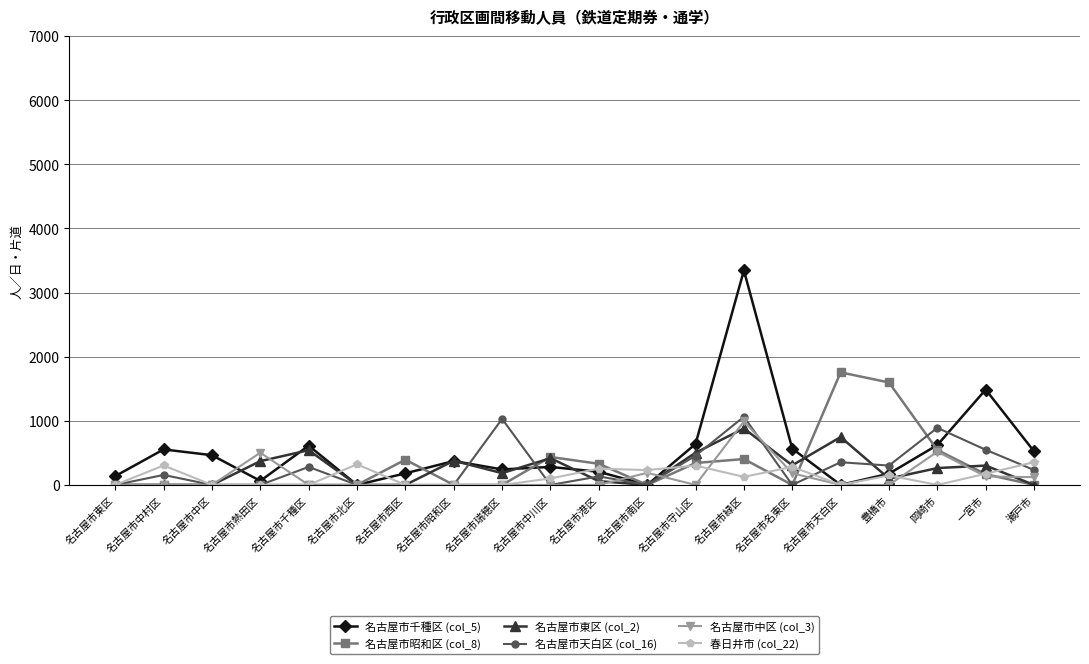

What are all the series names shown in the legend?

名古屋市千種区 (col_5), 名古屋市昭和区 (col_8), 名古屋市東区 (col_2), 名古屋市天白区 (col_16), 名古屋市中区 (col_3), 春日井市 (col_22)